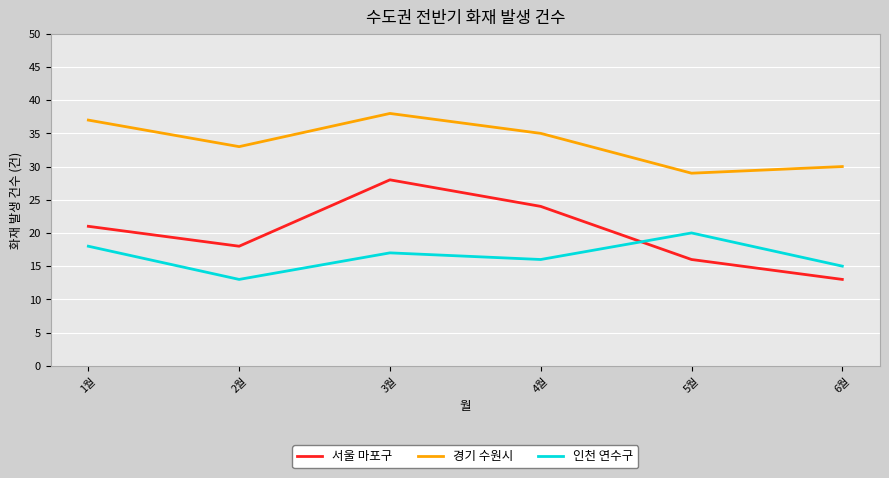

Reading right to left, transcribe all the data shown in this chart.

서울 마포구: 6월=13	5월=16	4월=24	3월=28	2월=18	1월=21
경기 수원시: 6월=30	5월=29	4월=35	3월=38	2월=33	1월=37
인천 연수구: 6월=15	5월=20	4월=16	3월=17	2월=13	1월=18